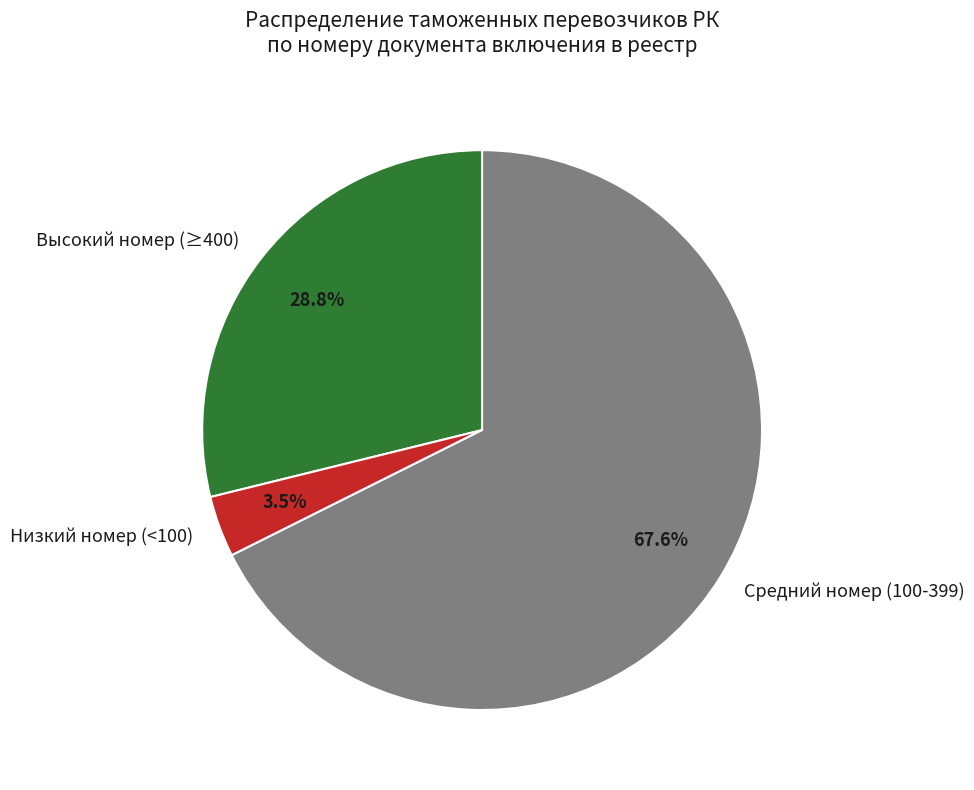

Which slice is the largest?

Средний номер (100-399)